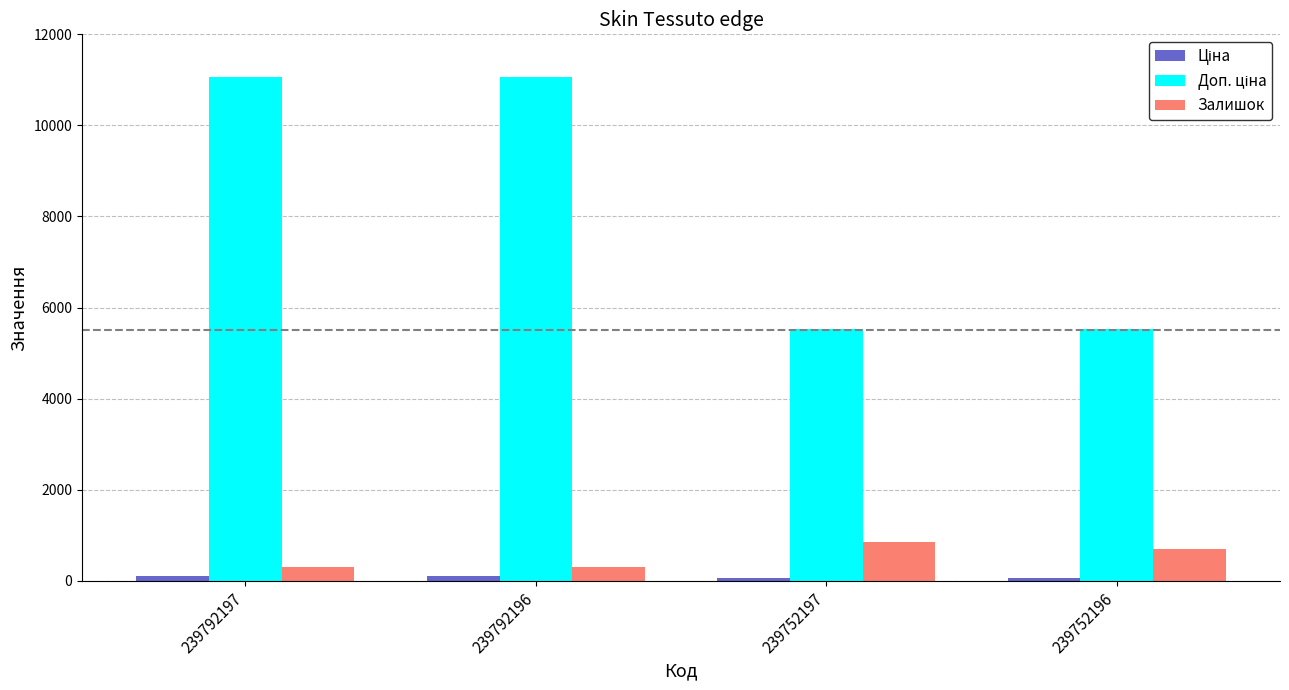

What is the greatest value displayed?

11055.0